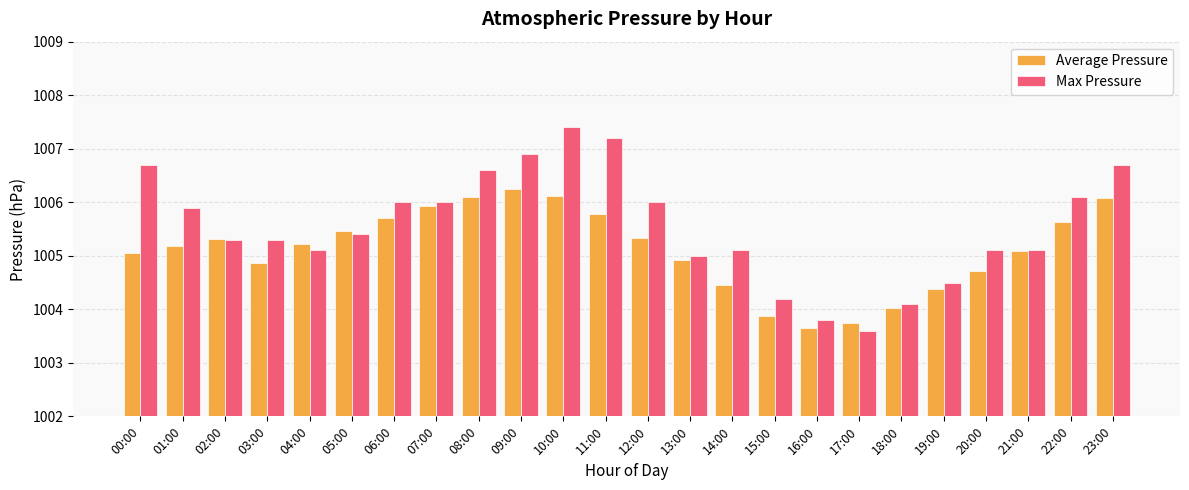

What is the difference between the Average Pressure values at 02:00 and 16:00?

1.7